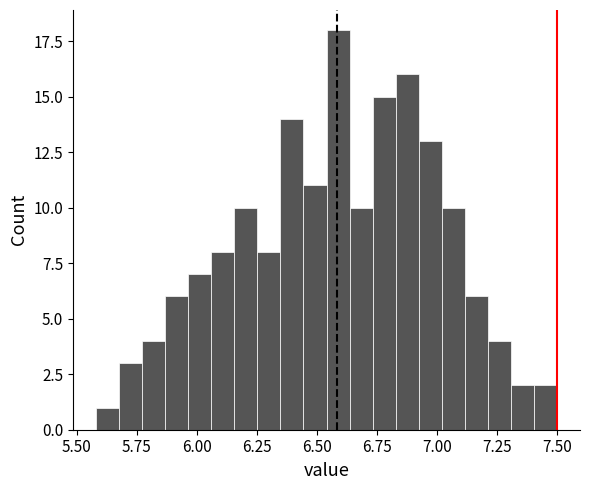

Around what value on the x-axis is the tallest bar? Give the approximate position of its centre, as read against the axis.

6.60